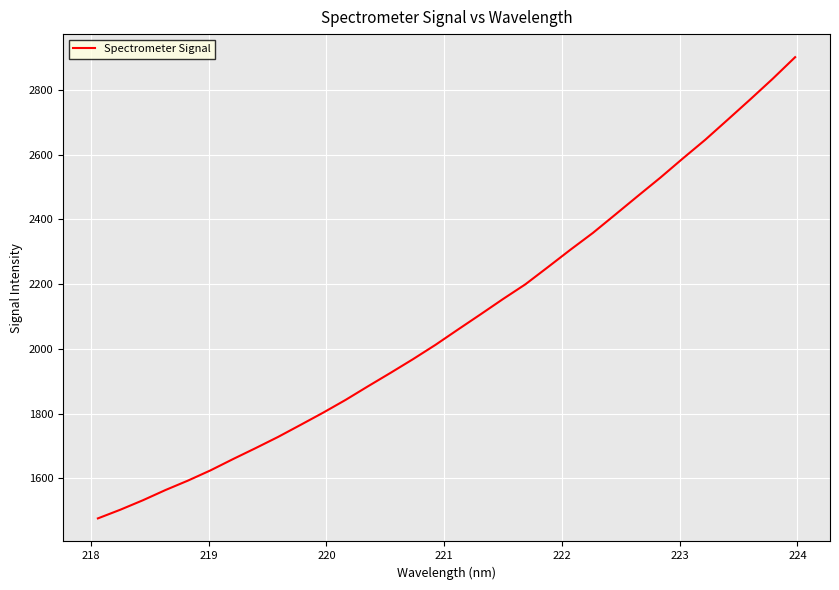

What is the difference between the maximum and minimum values?

1425.1